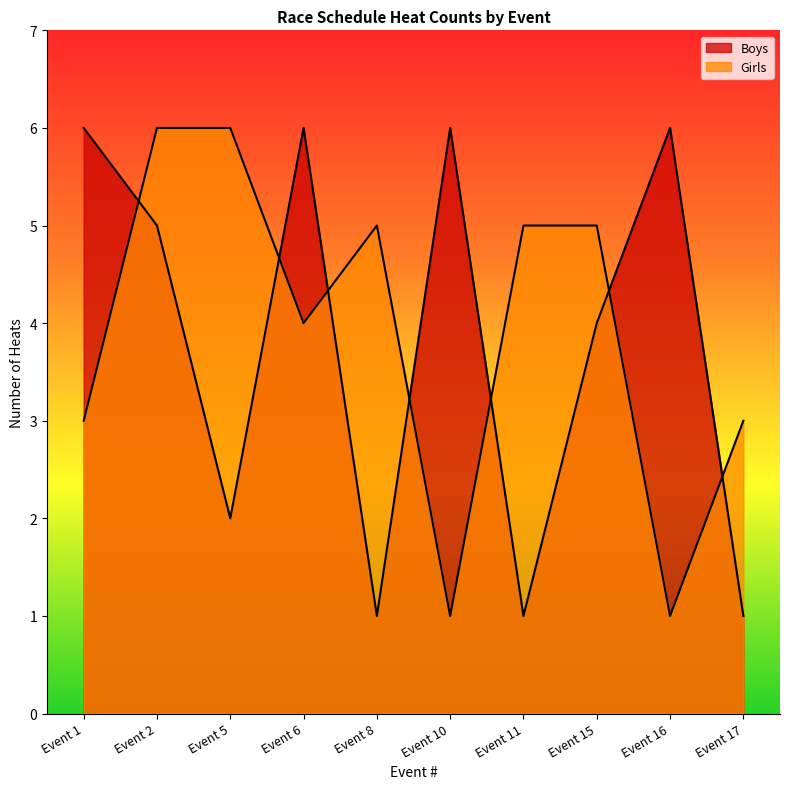

What is the lowest value of the Girls series?

1